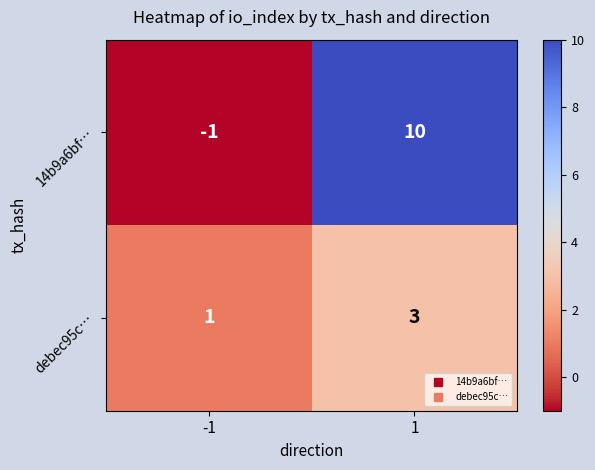

List the series in order of their overall mean, highest first.

14b9a6bf…, debec95c…